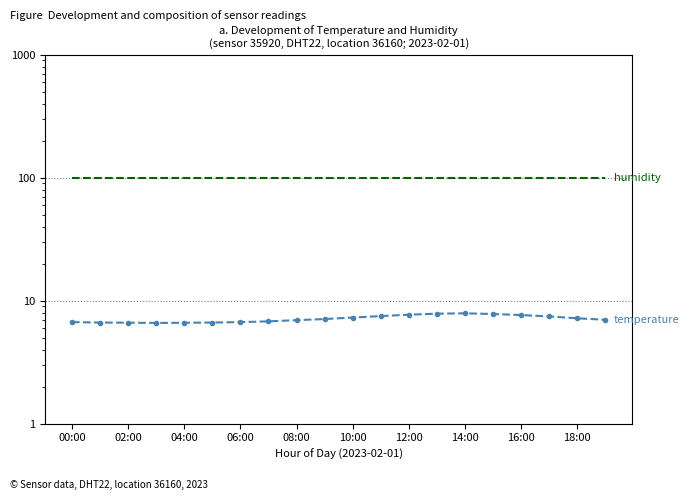

True or false: humidity and temperature cross at least once.

False